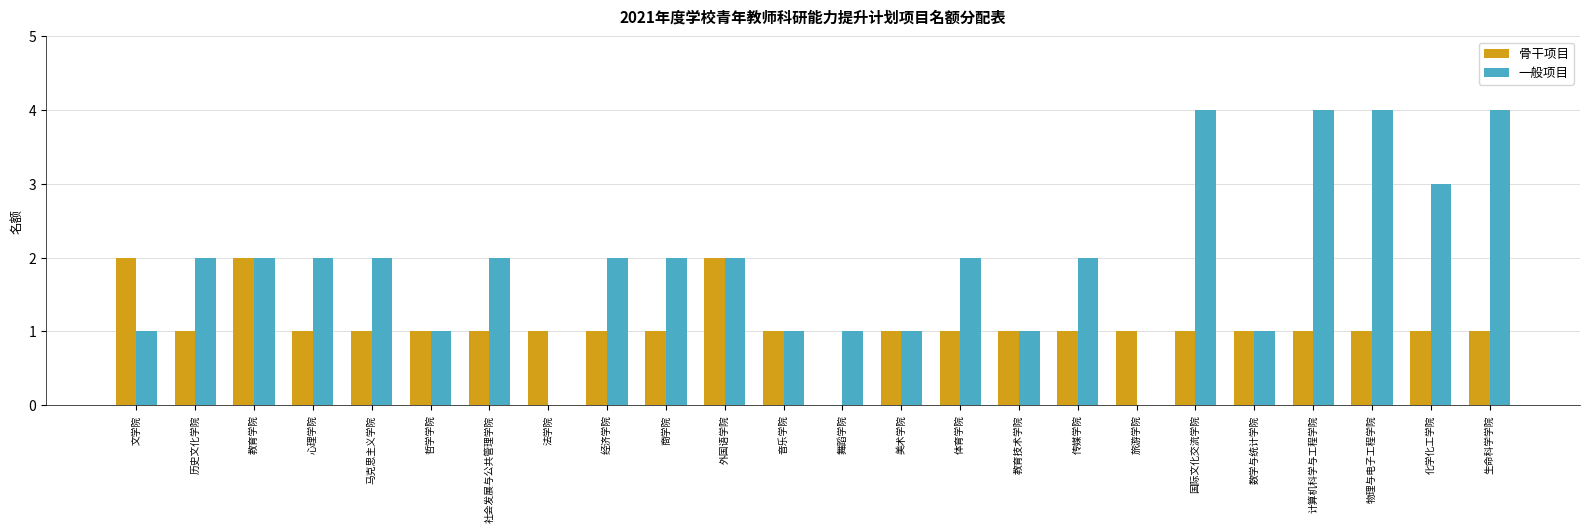

How many data points does each series have?

24